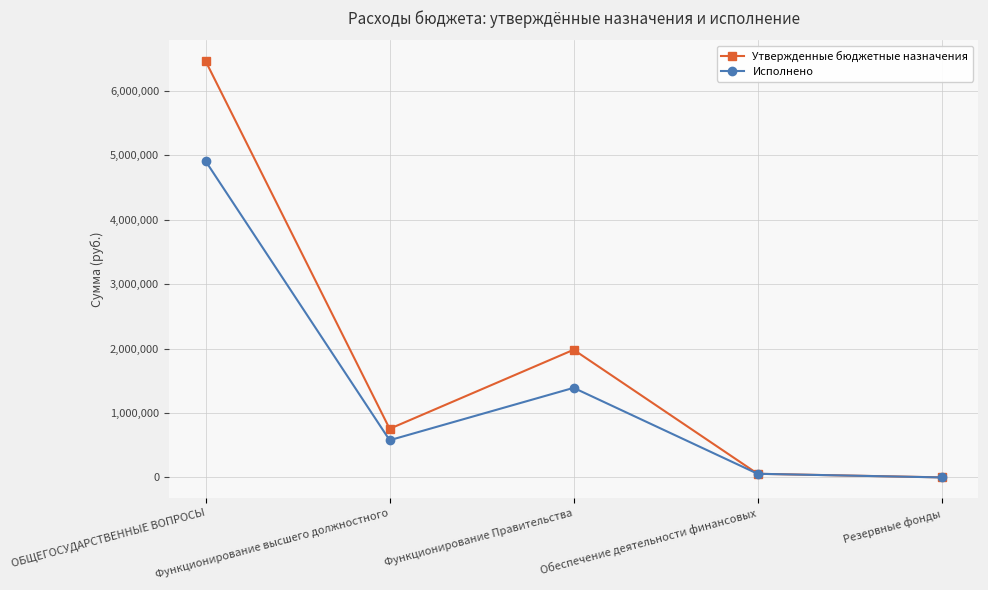

What is the difference between the second highest and second lowest values in the Утвержденные бюджетные назначения series?

1925877.0